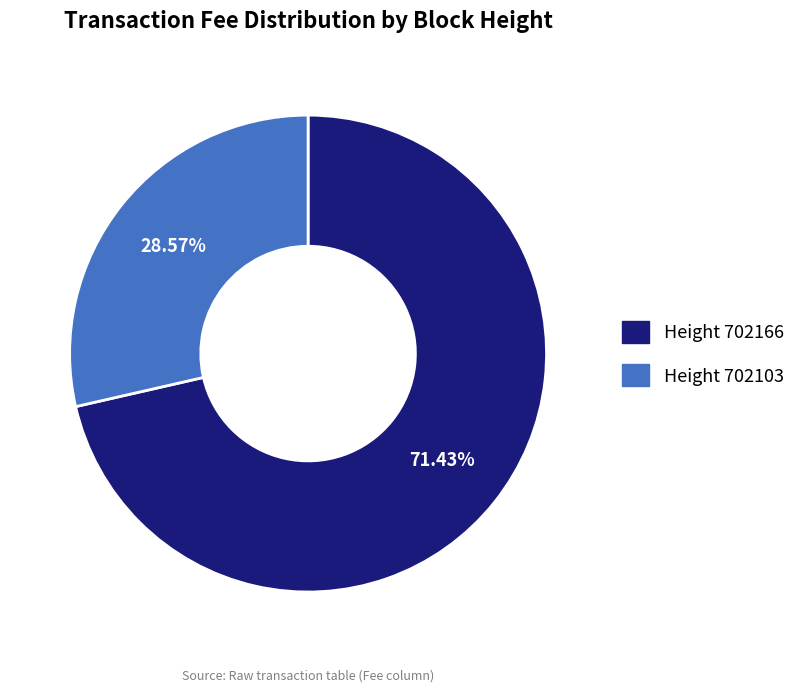

Does any single category account for the majority?

Yes